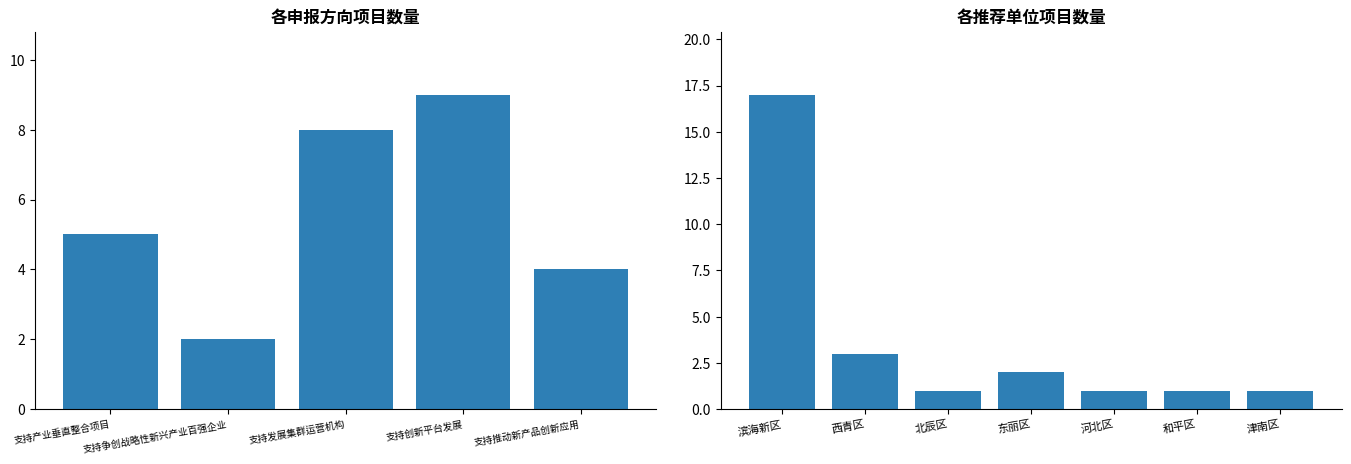

Does the chart contain any negative values?

No